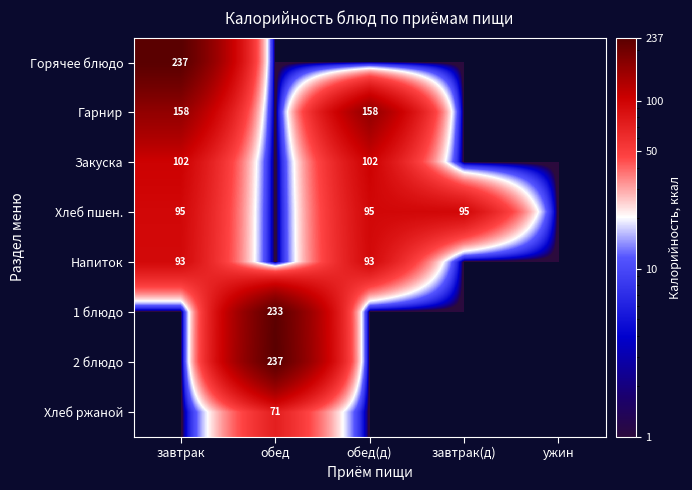

True or false: Закуска has a value of 102 at завтрак.

True